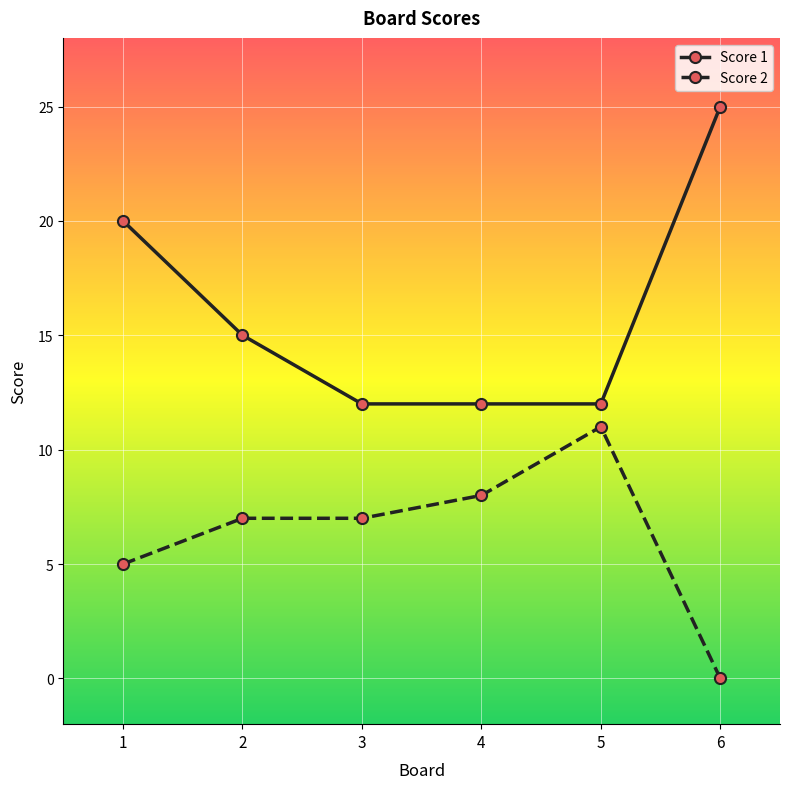

True or false: Score 1 has a value of 6 at 2.

False